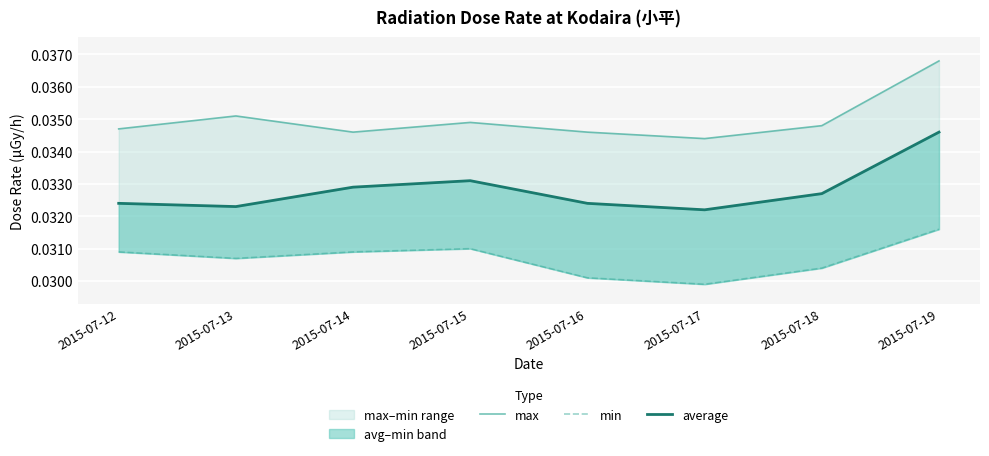

How many lines are shown in the chart?

3